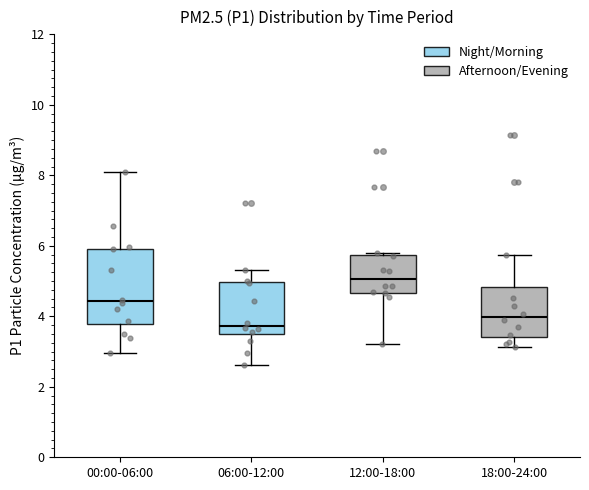

Which box has the highest median line?

12:00-18:00